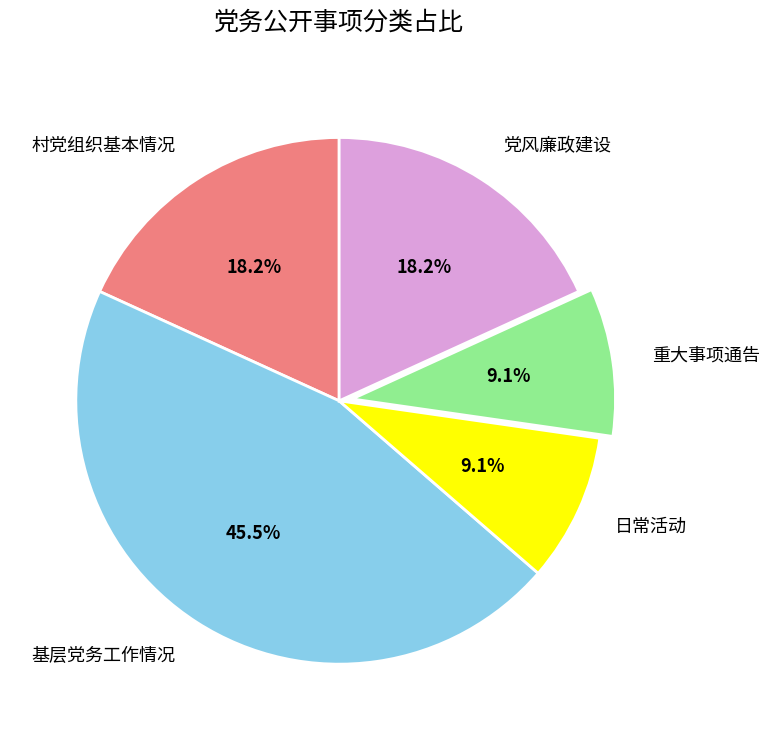

Which slice is the largest?

基层党务工作情况